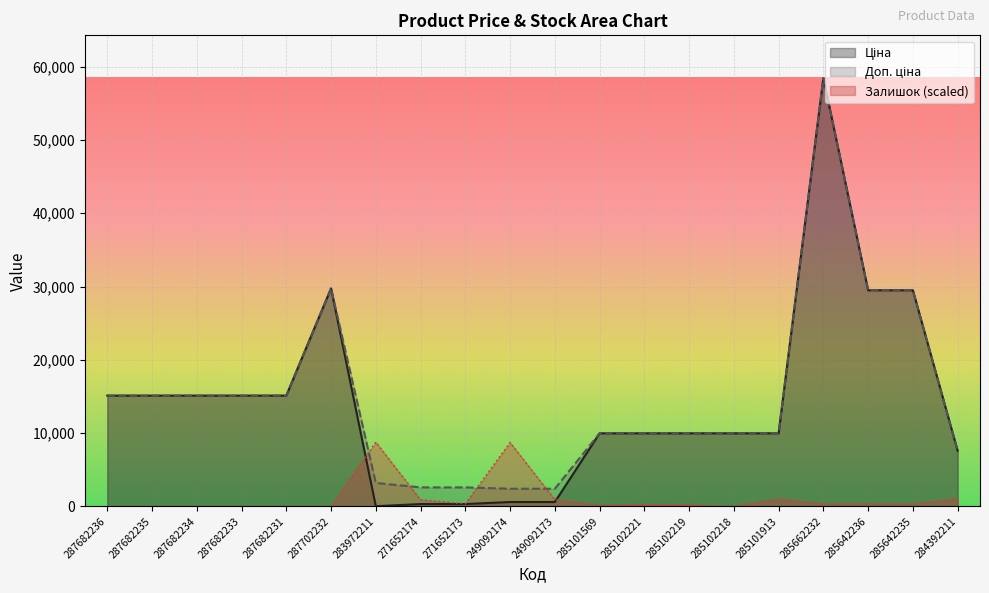

Between 249092174 and 285102221, which is larger?

285102221